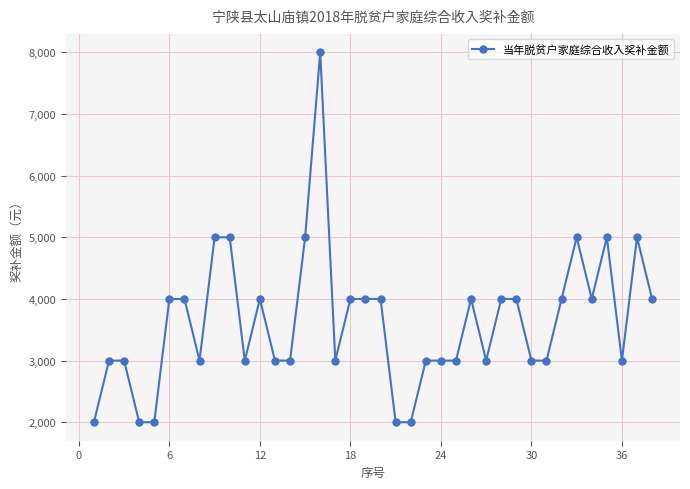

What is the difference between the maximum and minimum values?

6000